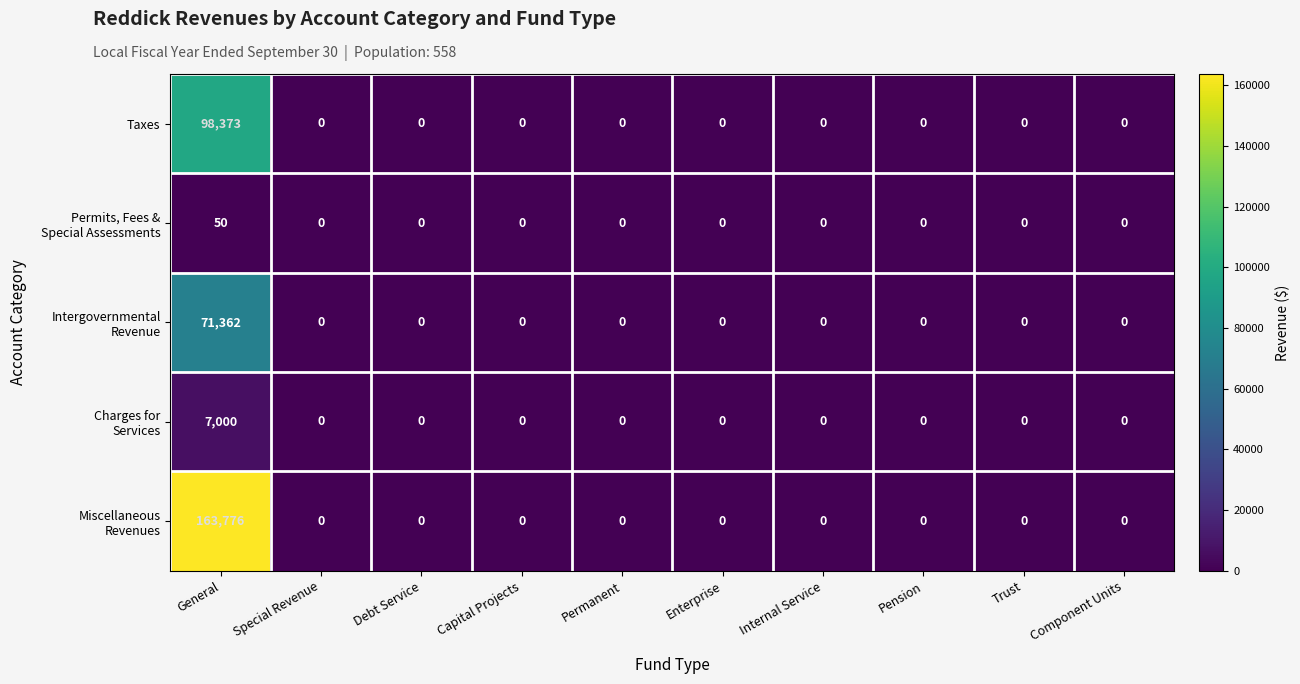

At which category is the sum across all series the highest?

General